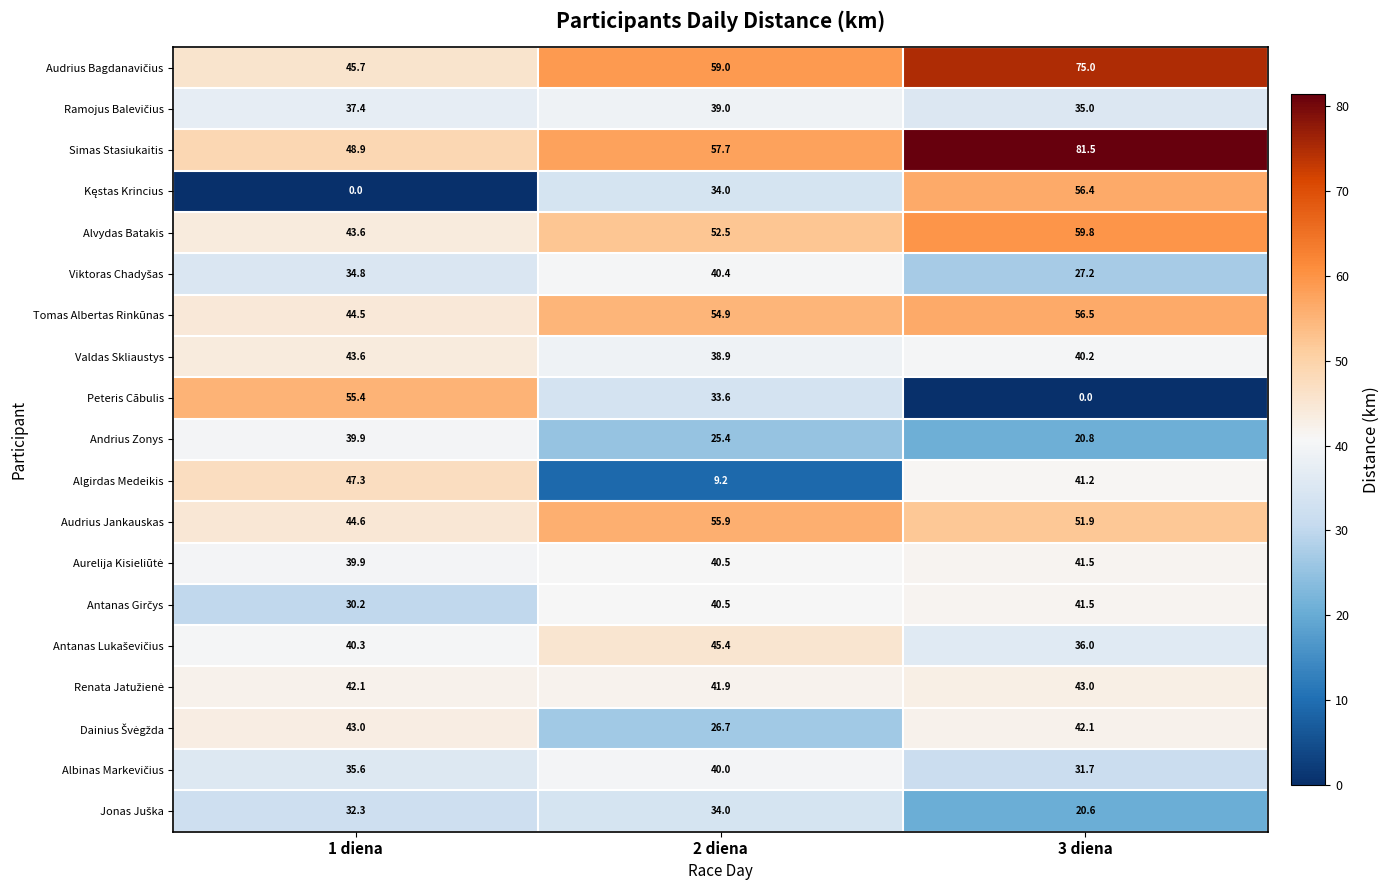

At which category is the sum across all series the highest?

3 diena